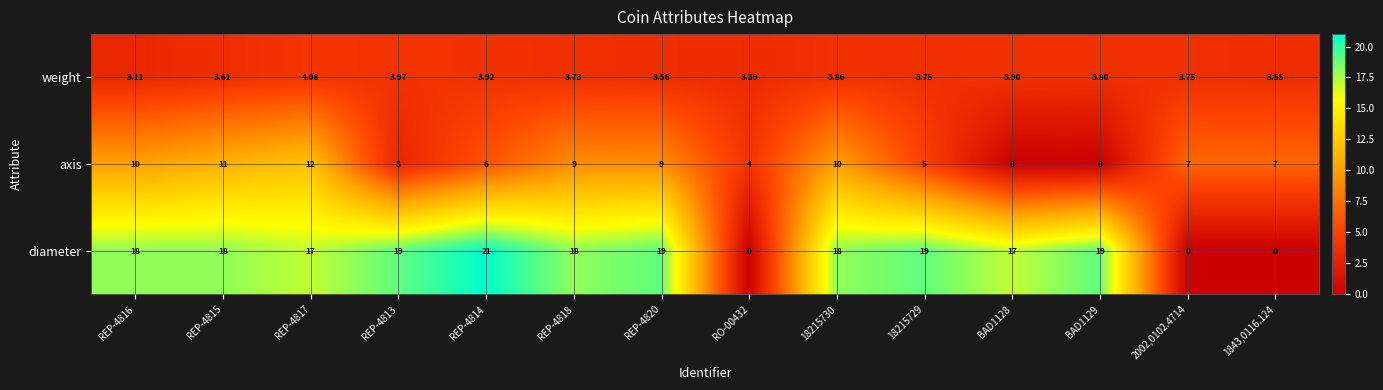

Rank the series by their maximum value, from highest to lowest.

diameter, axis, weight